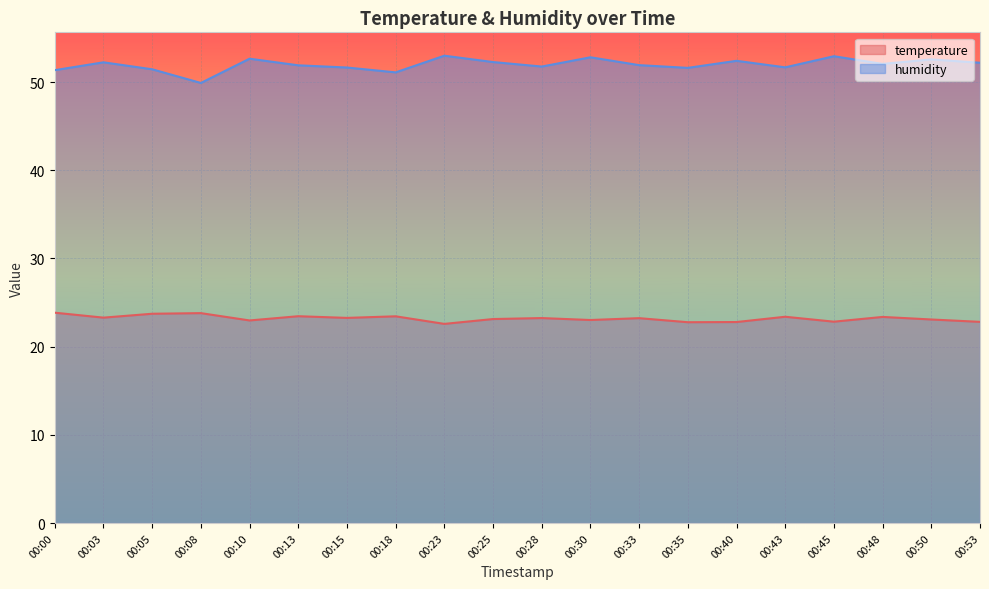

How many data points in temperature are above 23?

14